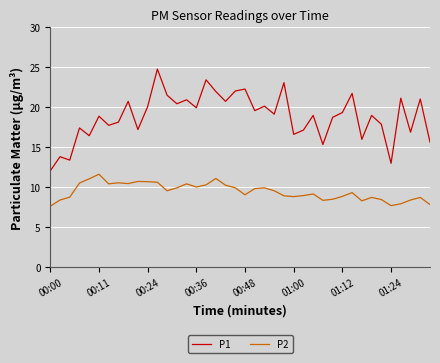

True or false: P2 has more than 0 points higher than both neighbors.

True